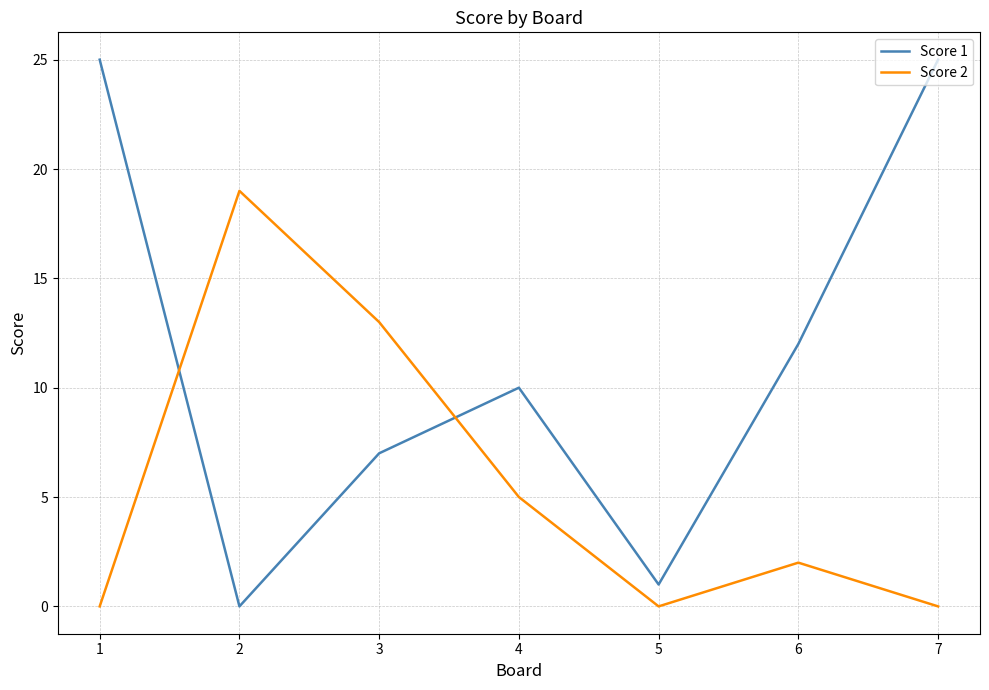

True or false: Score 1 and Score 2 cross at least once.

True